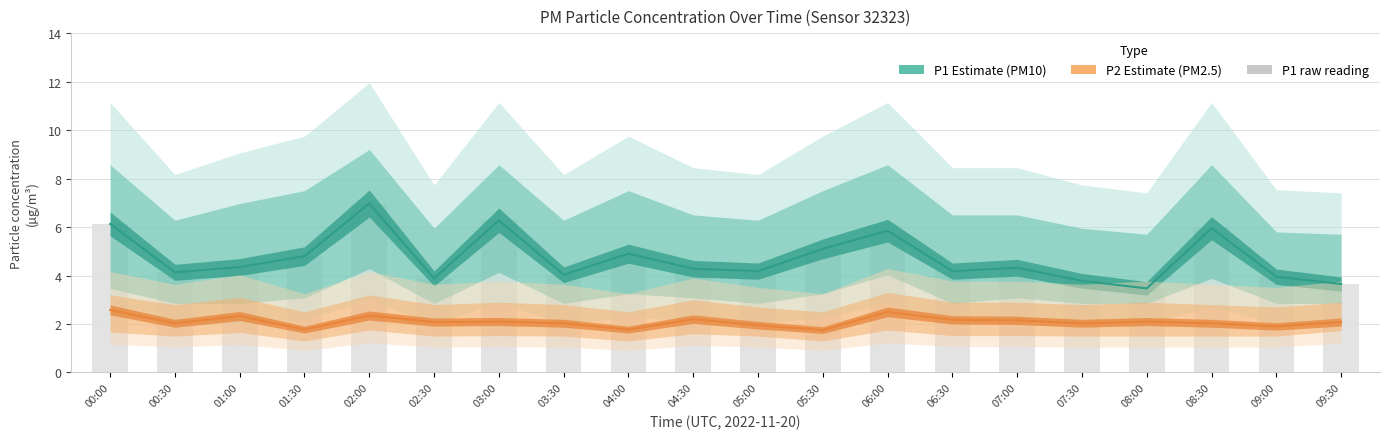

True or false: the data shows 1.6 at 09:30.

False